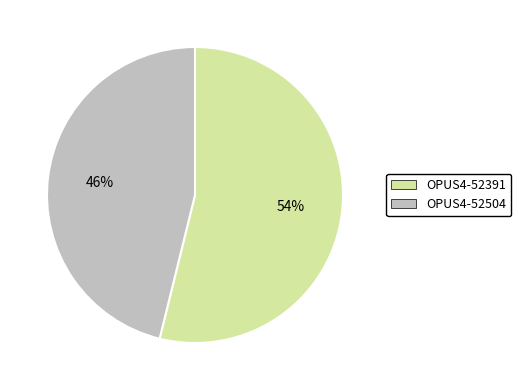

Is there a majority slice in this chart?

Yes